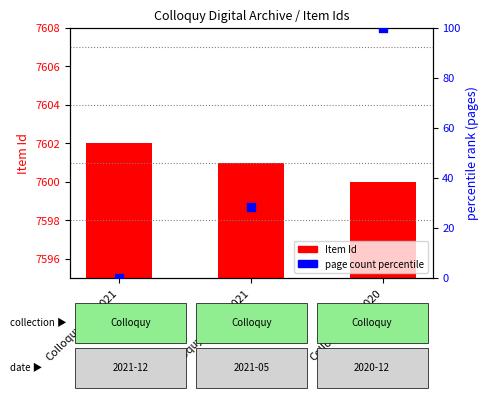

Which series contains the lowest Y value?

page count percentile